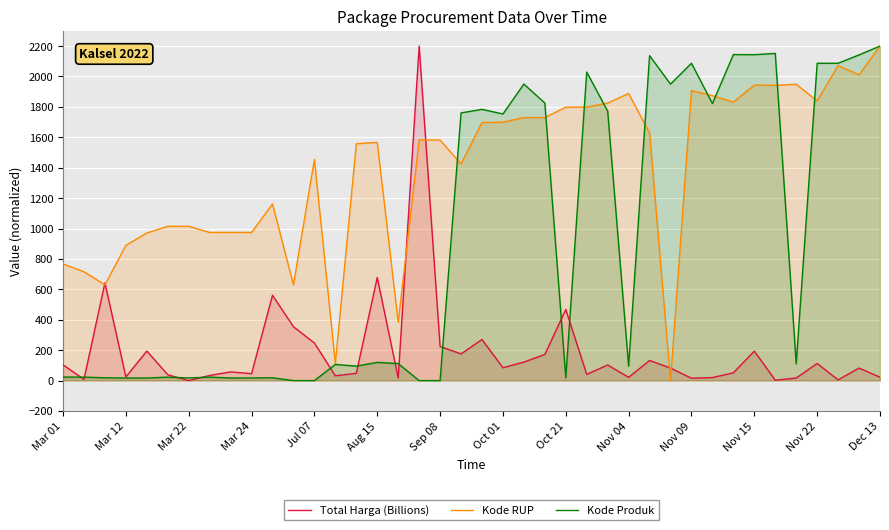

What is the difference between the maximum and second lowest values in the Kode Produk series?

2200.0